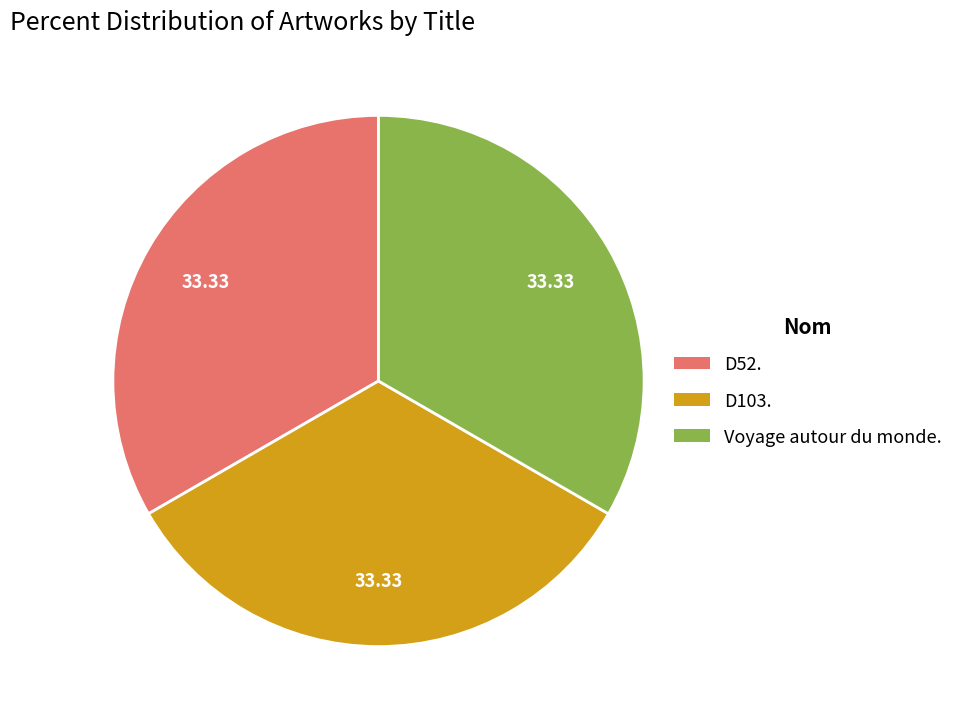

Does any single category account for the majority?

No